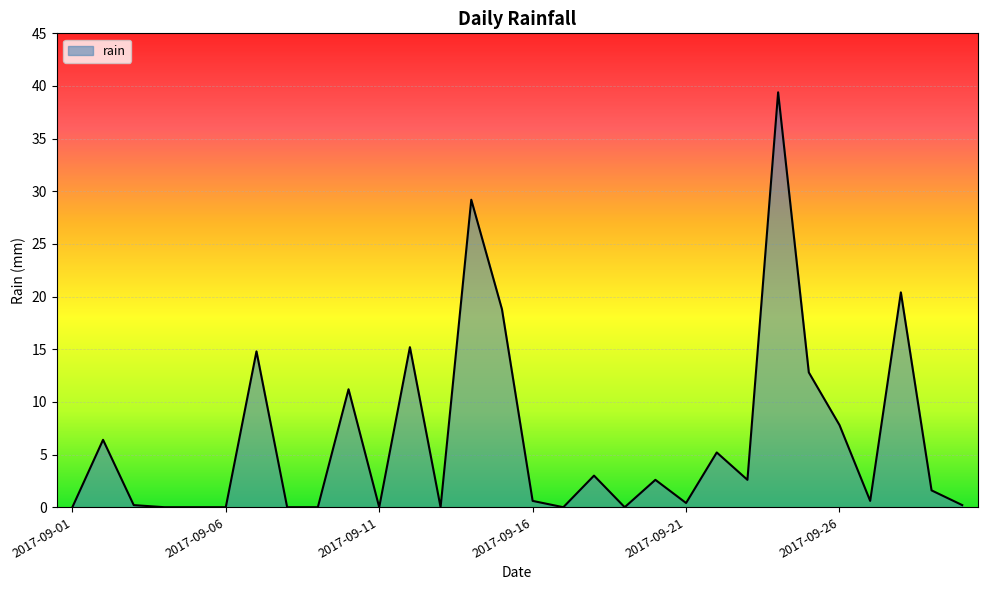

What is the maximum value shown in the chart?

39.4